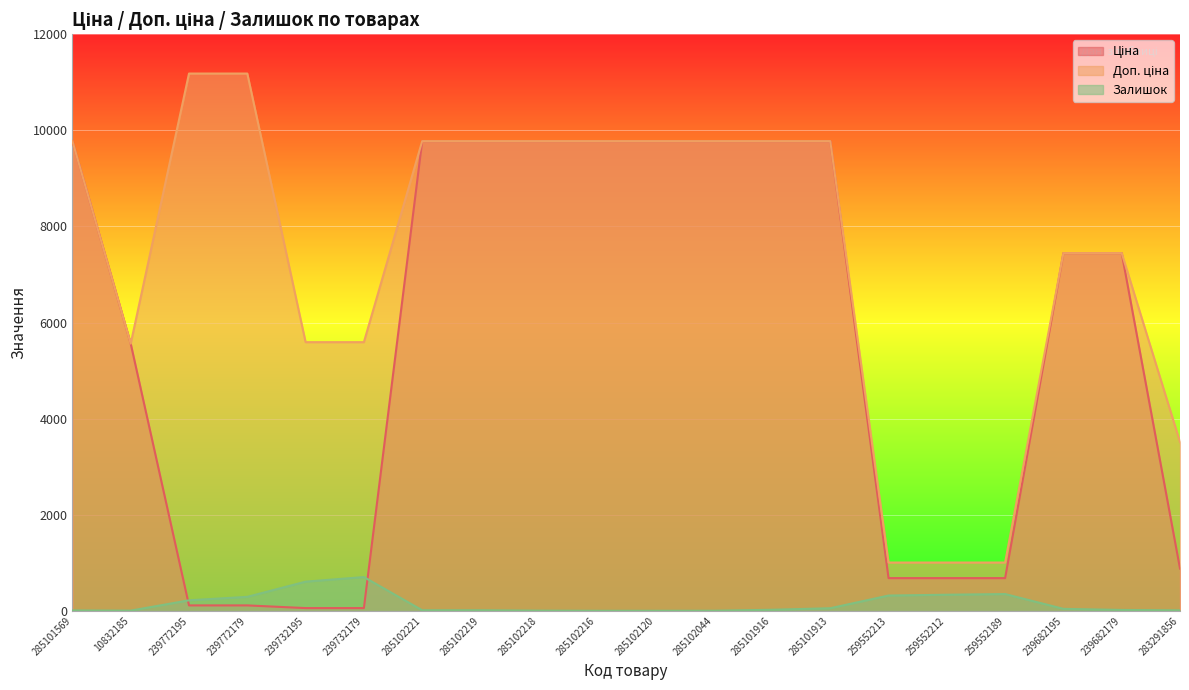

At which label does Залишок first exceed 21?

239772195